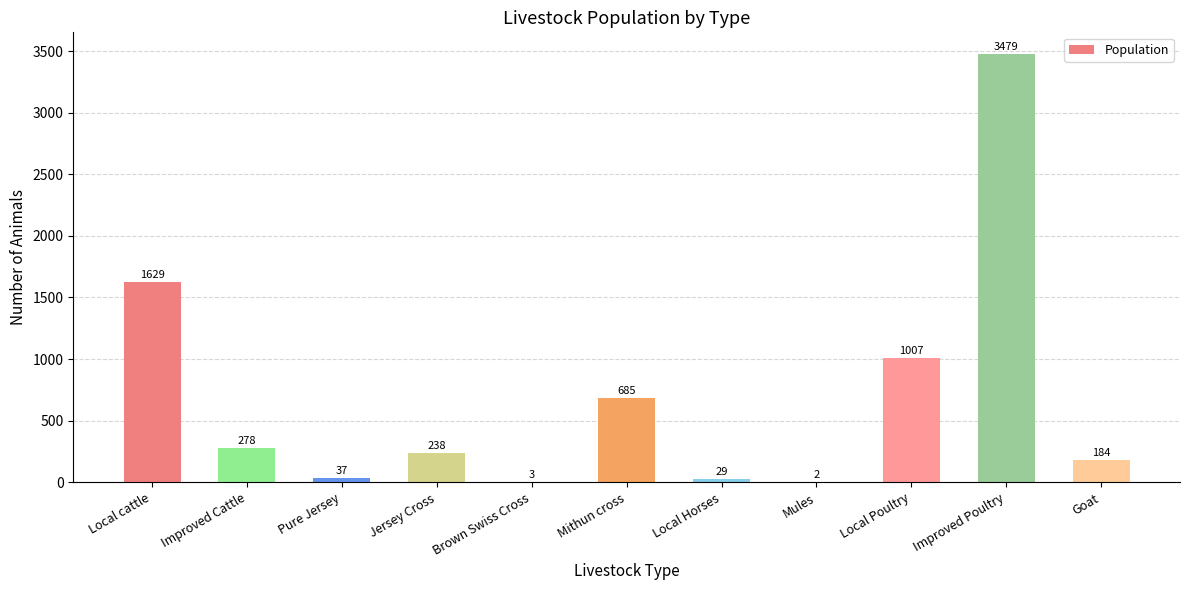

The chart shows a value of 60 at Improved Cattle. True or false?

False